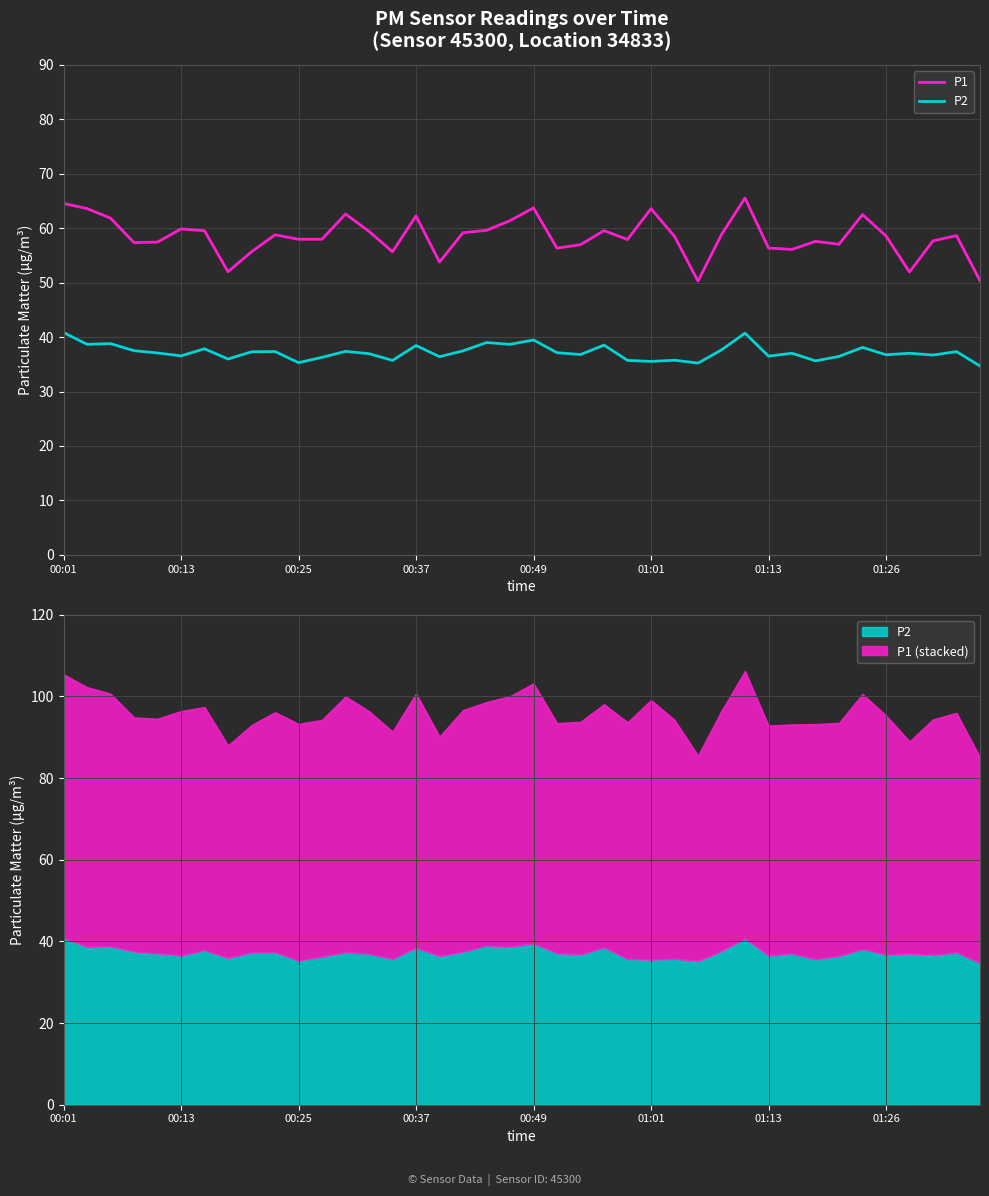

True or false: P2 and P1 cross at least once.

False